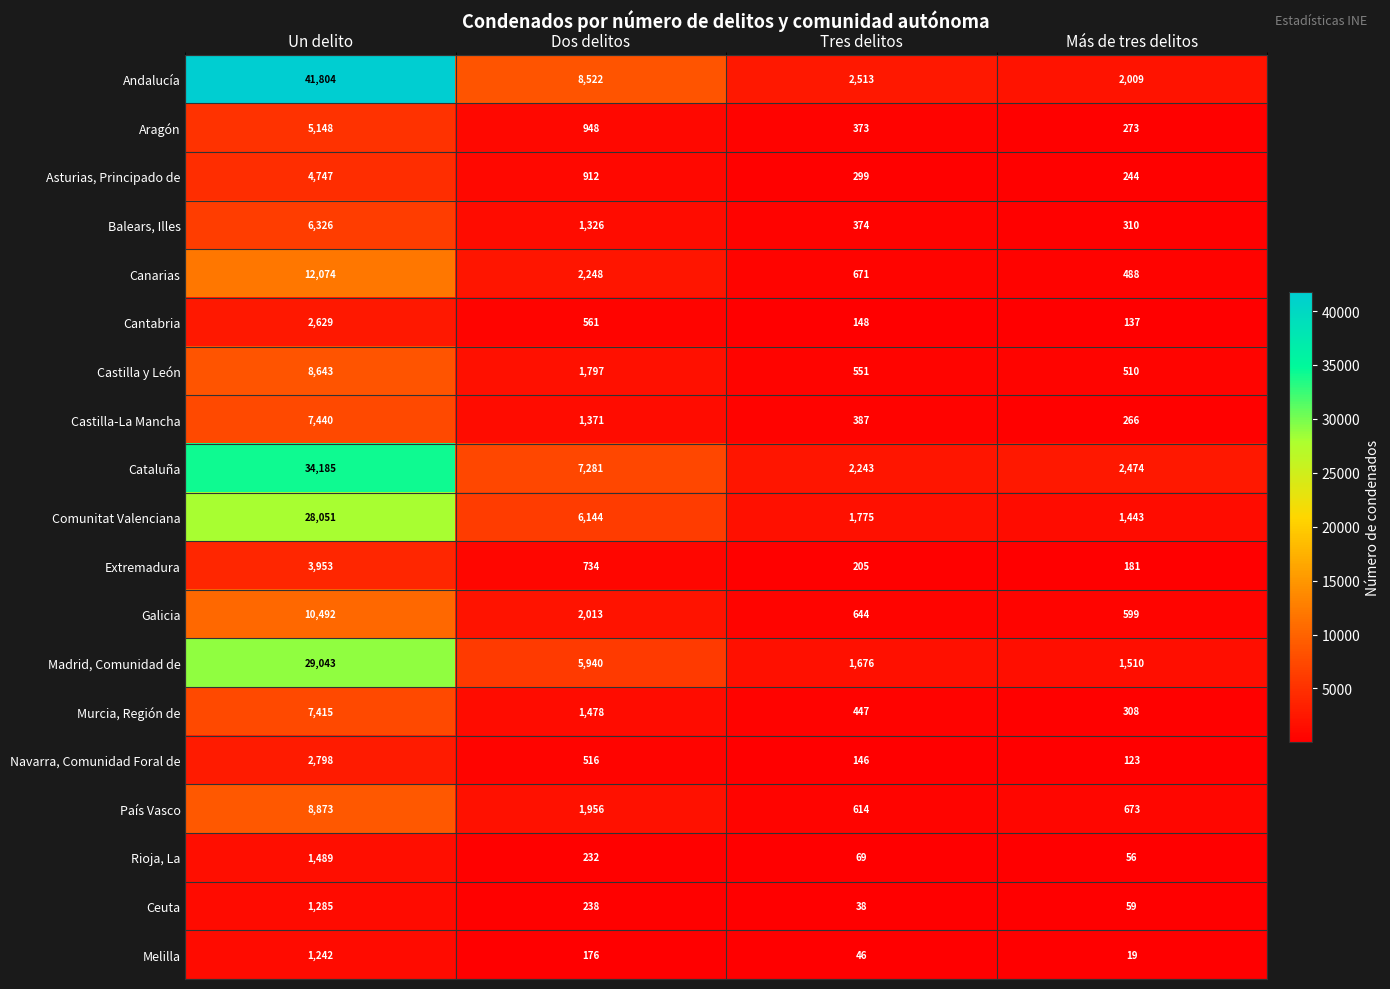

What is the total value across all series at Un delito?

217637